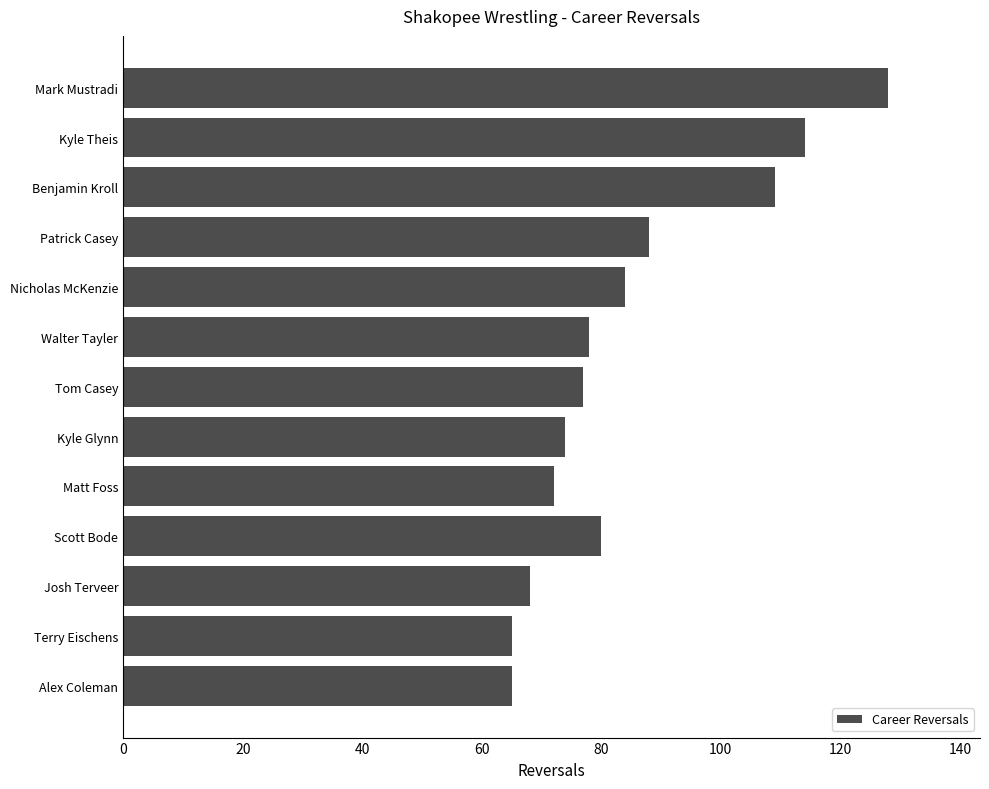

What is the sum of all values?

1102